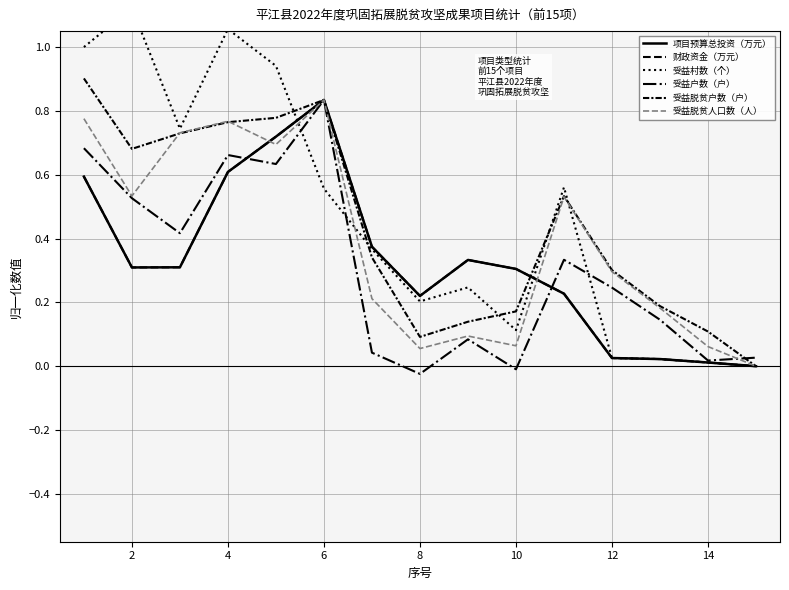

How many distinct data groups are displayed?

6